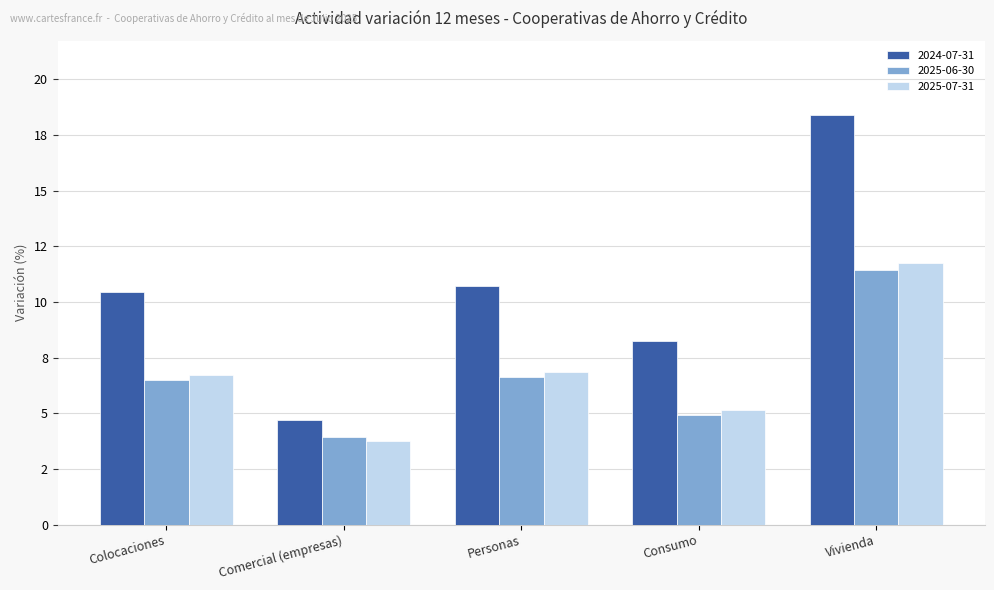

What is the greatest value displayed?

18.4